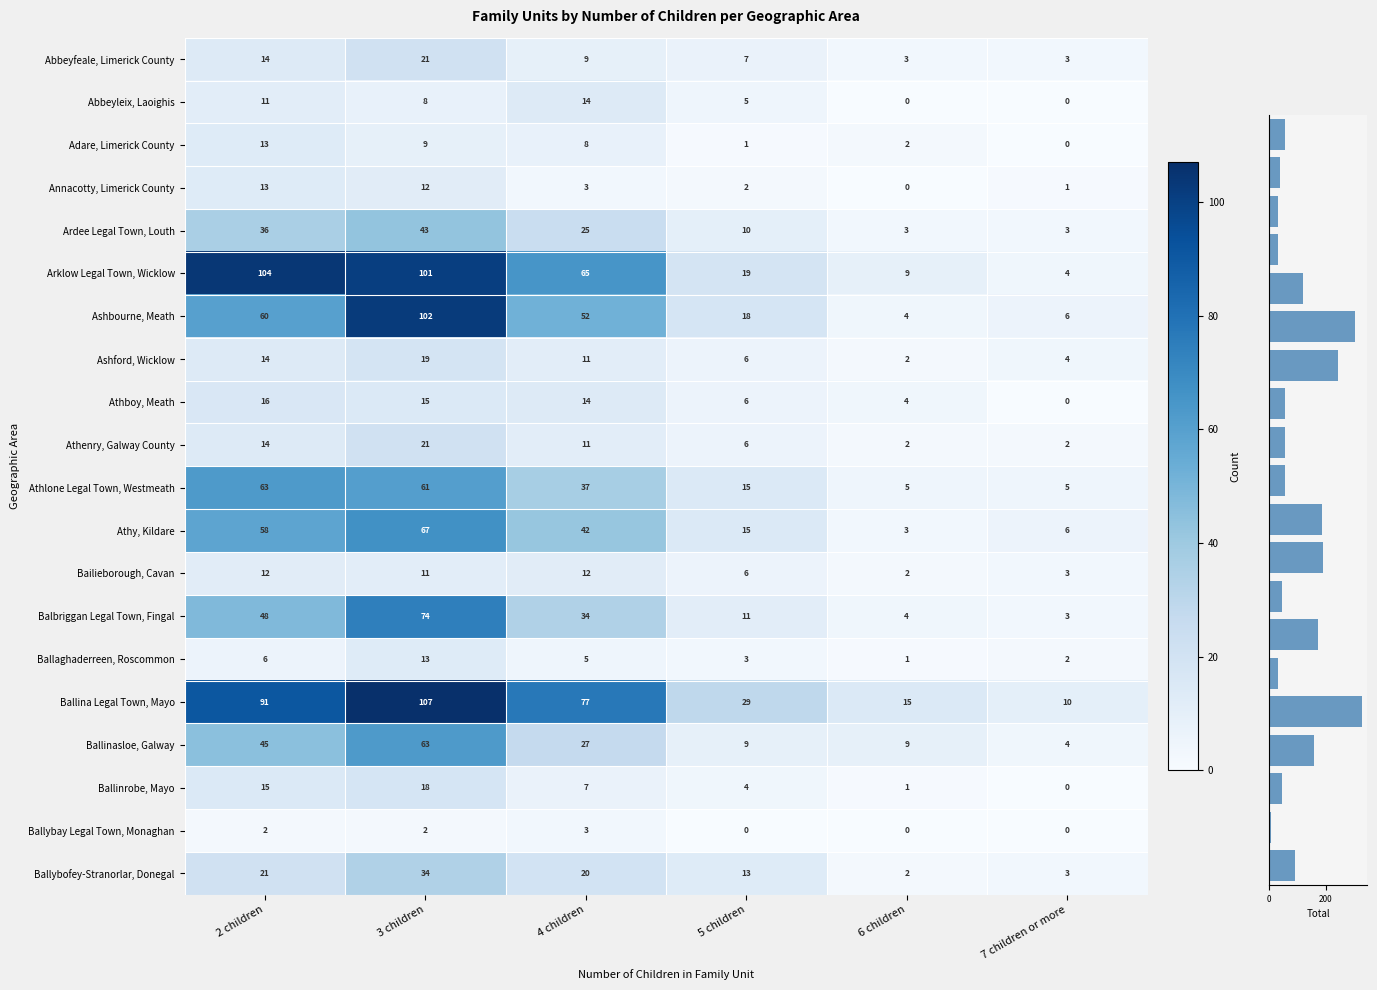

Which series has the widest spread of values?

Arklow Legal Town, Wicklow